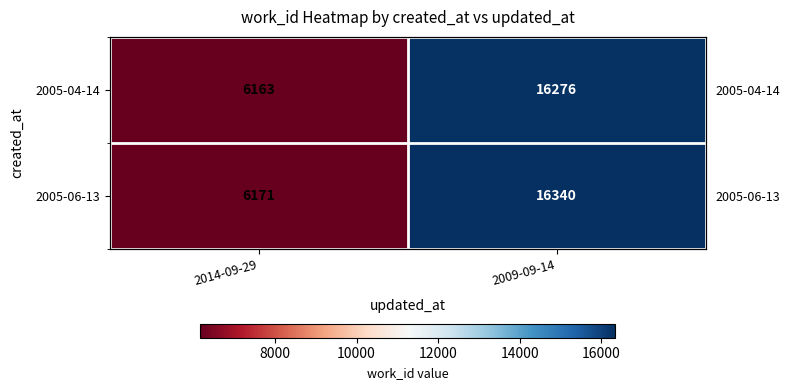

At how many categories does at least one series exceed 9098?

1